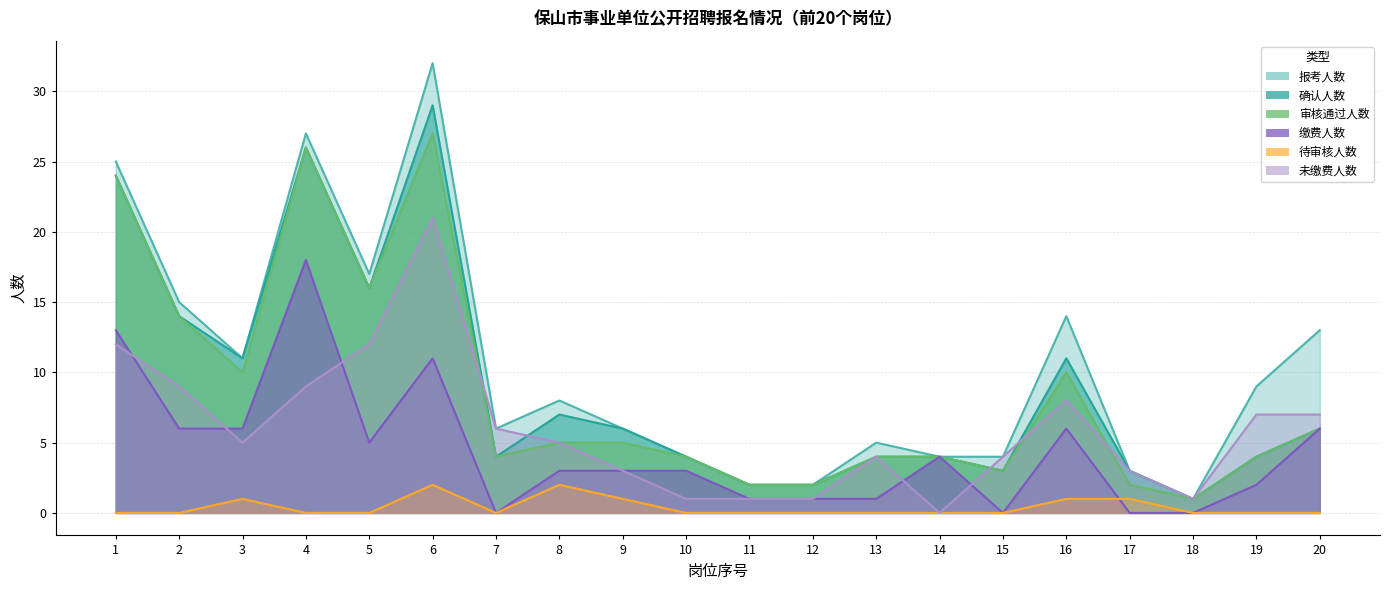

At how many categories does at least one series exceed 17?

3